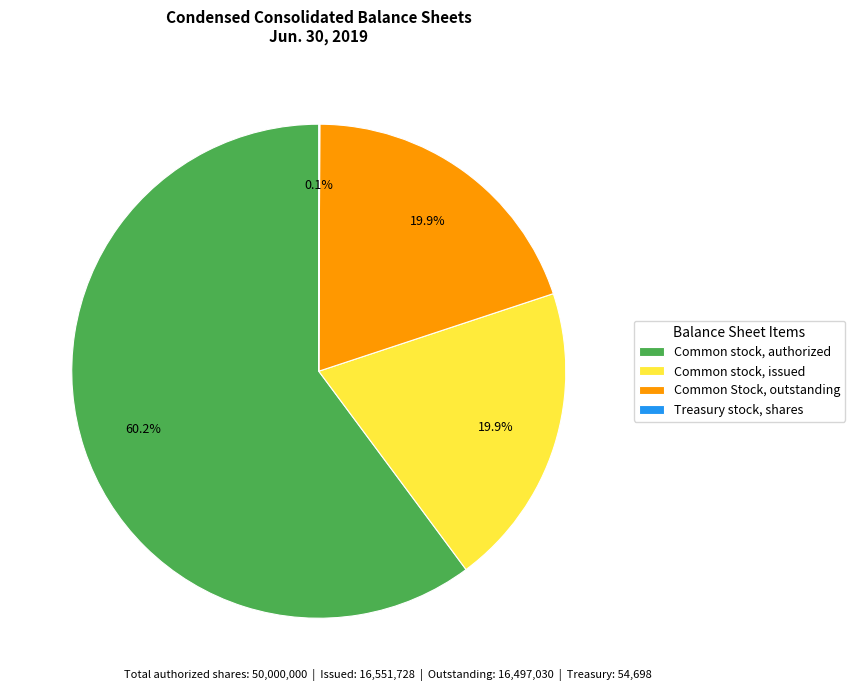

What is the total percentage of Common Stock, outstanding and Common stock, authorized?

80.0%